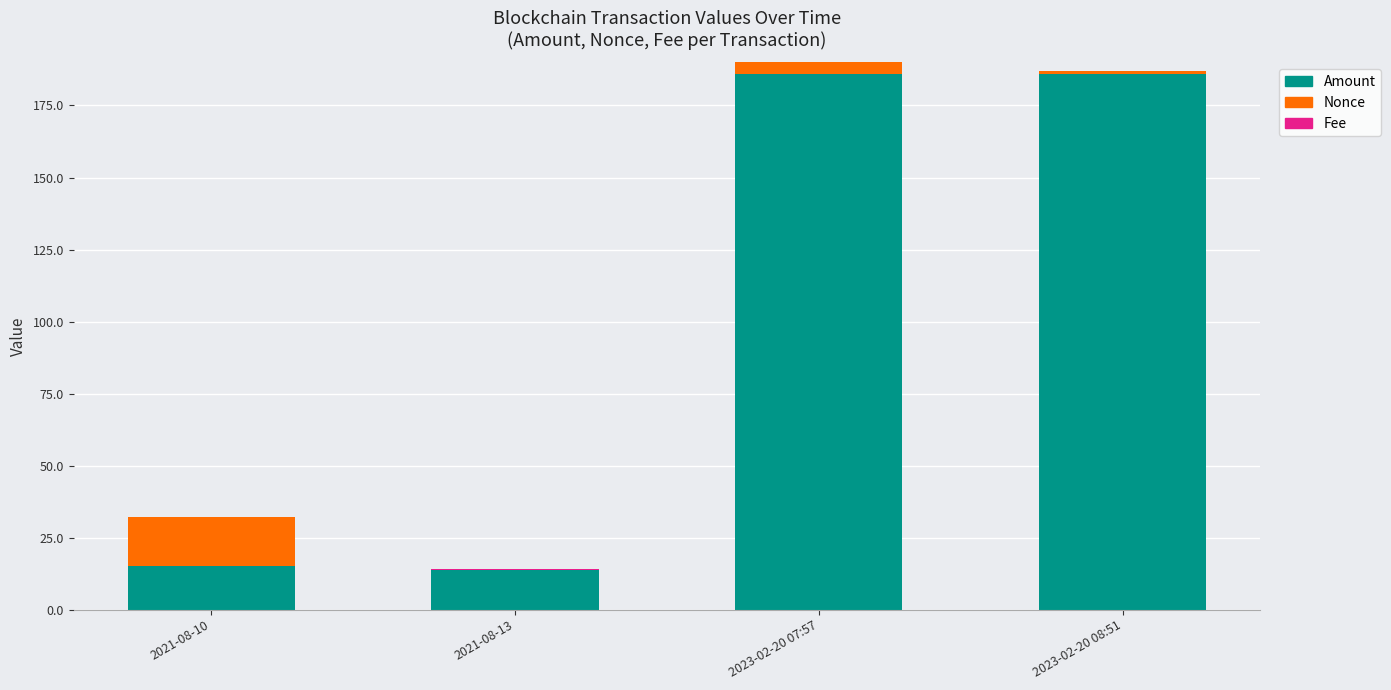

The Amount series shows 186.0 at 2023-02-20 07:57. True or false?

True